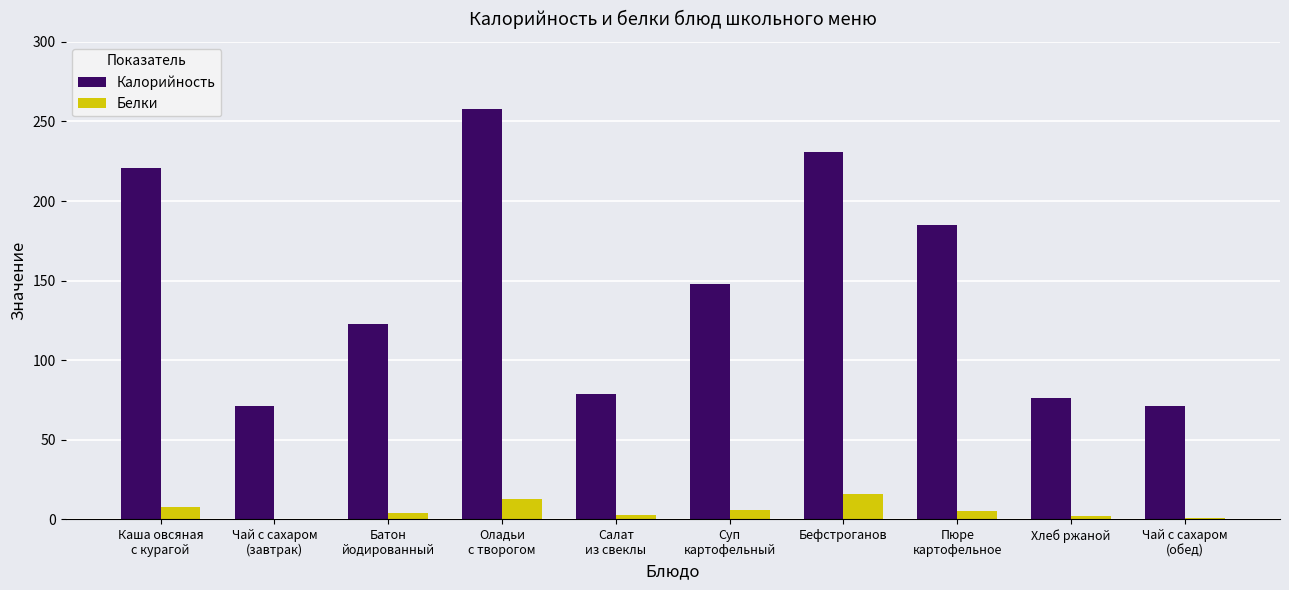

Which series changed the most between Батон
йодированный and Салат
из свеклы?

Калорийность